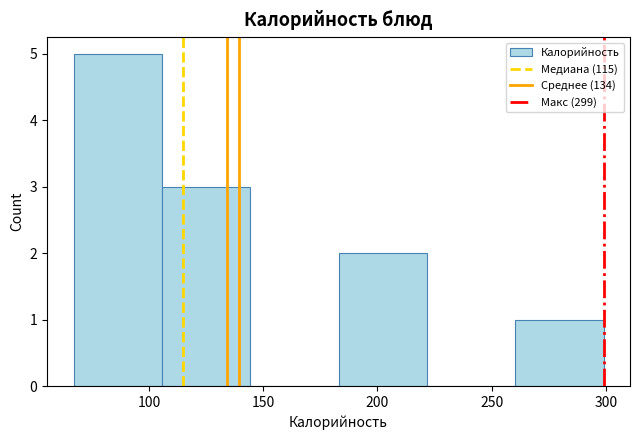

Reading left to right, list every bar in this chart as the range it spans on the x-axis followed by its height. Neither the bar edges nor the heights are printed on the chart, so give them approximately, as read against the axes.

65 to 105: 5
105 to 145: 3
145 to 185: 0
185 to 220: 2
220 to 260: 0
260 to 300: 1